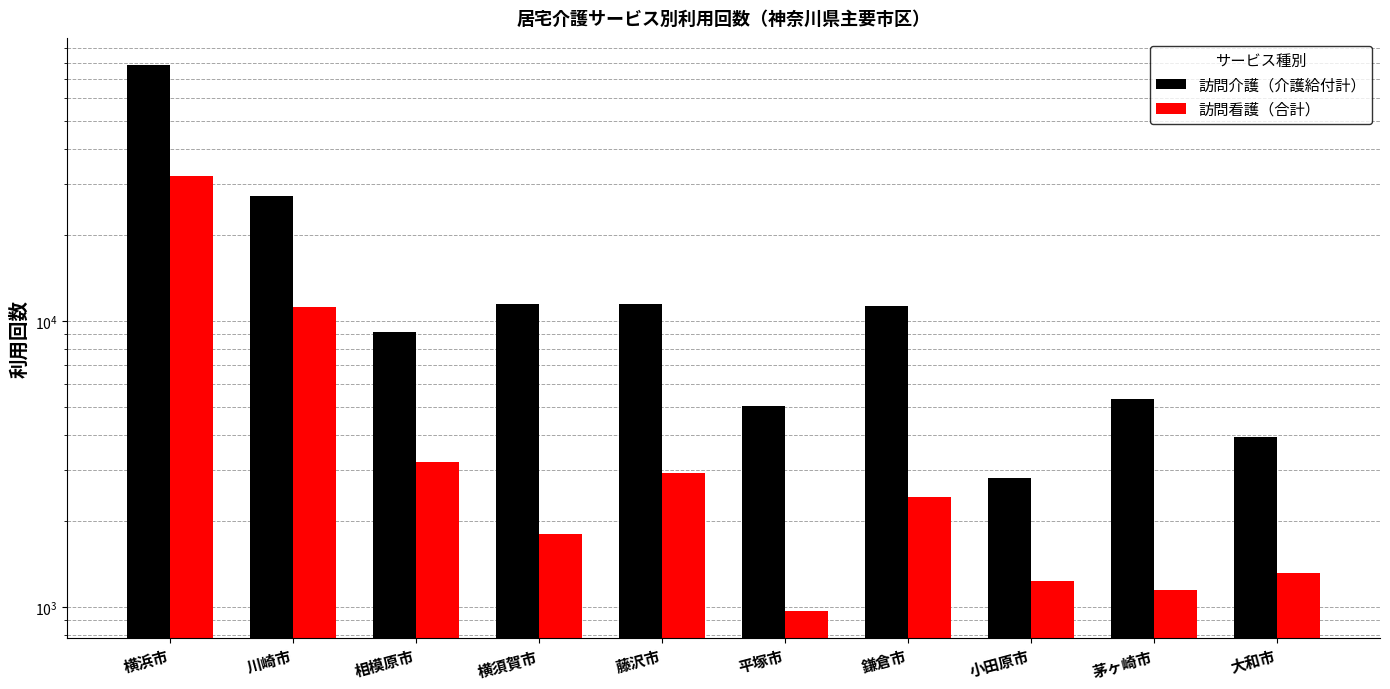

Reading left to right, what are all the values shown in this chart?

訪問介護（介護給付計）: 78328	27213	9119	11418	11409	5029	11283	2832	5331	3939
訪問看護（合計）: 32081	11192	3209	1793	2929	969	2430	1235	1143	1318